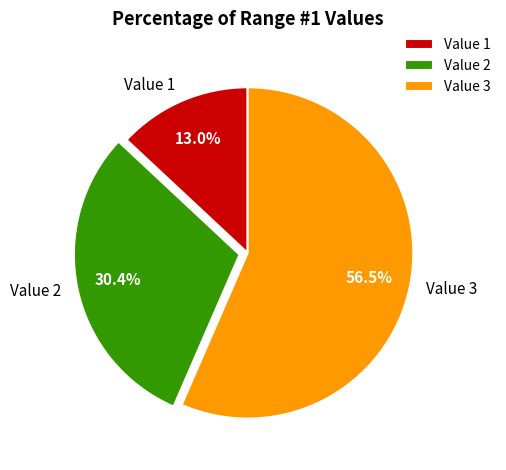

Does Value 3 represent more than half of the total?

Yes